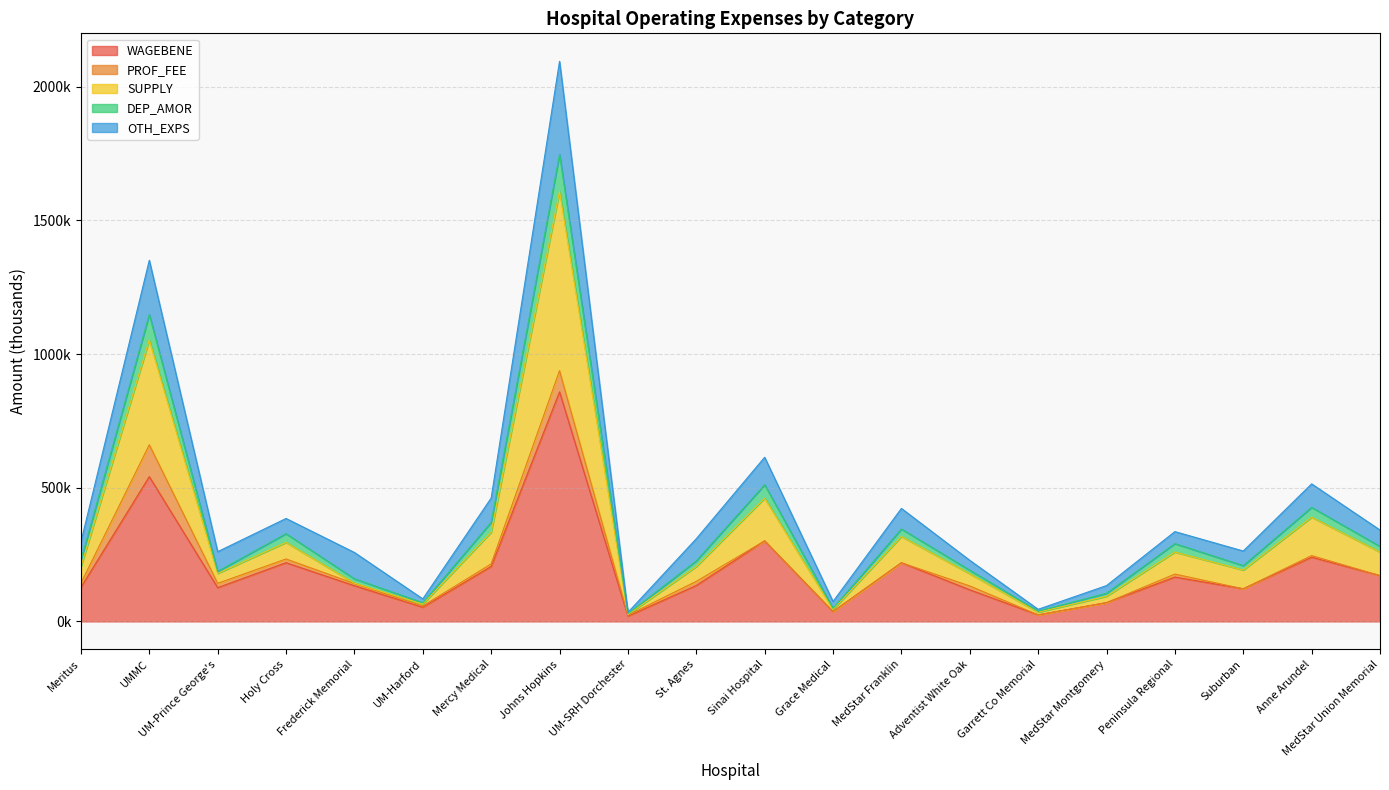

What is the difference between the DEP_AMOR values at MedStar Franklin and Holy Cross?

17682.5